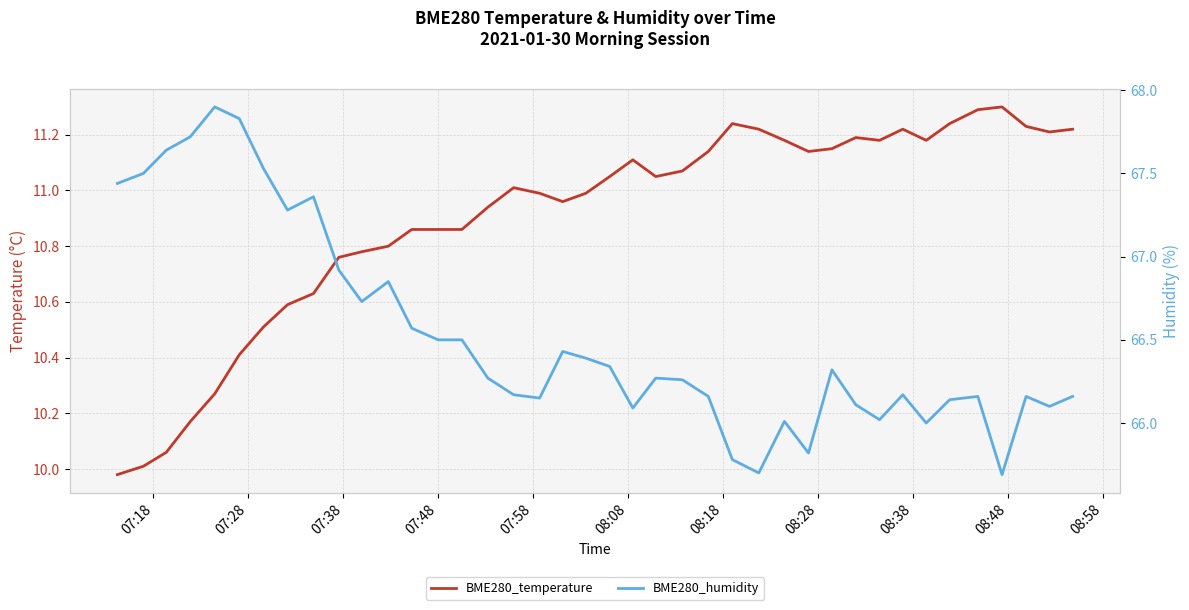

How many interior local valleys does the BME280_temperature series have?

6